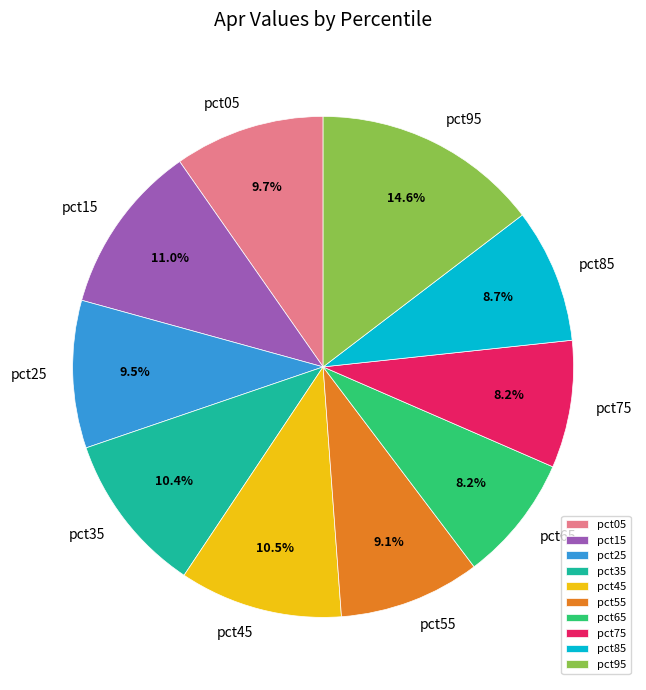

To the nearest percent, what is the combined percentage of pct05 and pct75?

18%